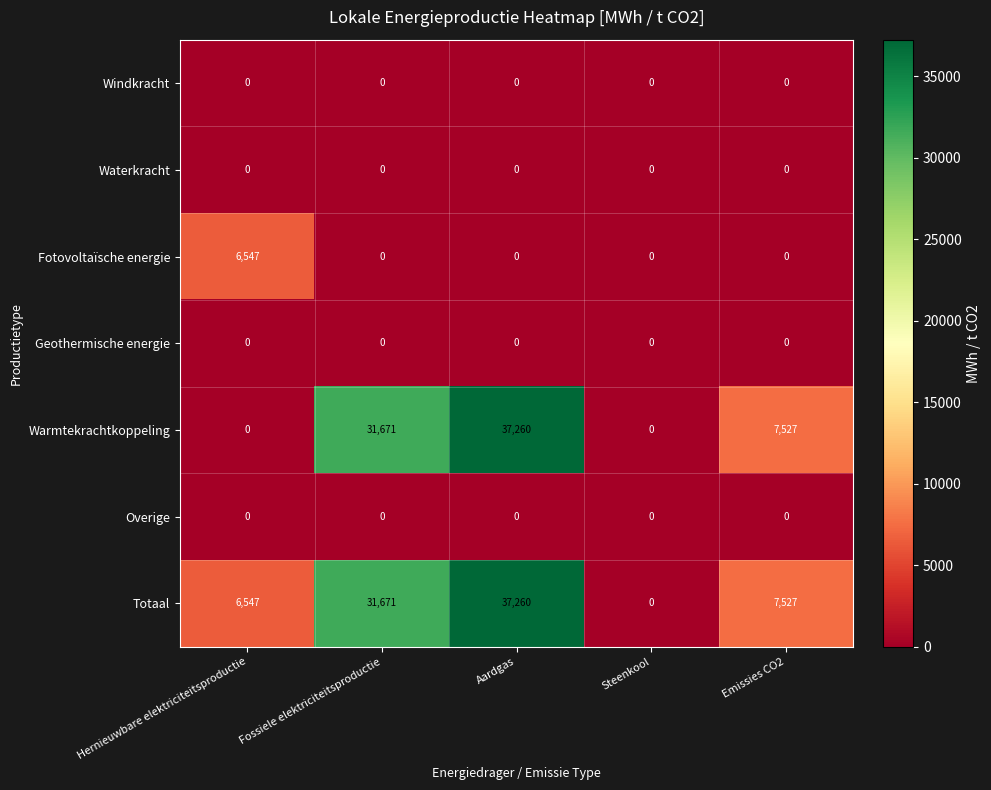

Where does the Warmtekrachtkoppeling series first go above 7527?

Fossiele elektriciteitsproductie